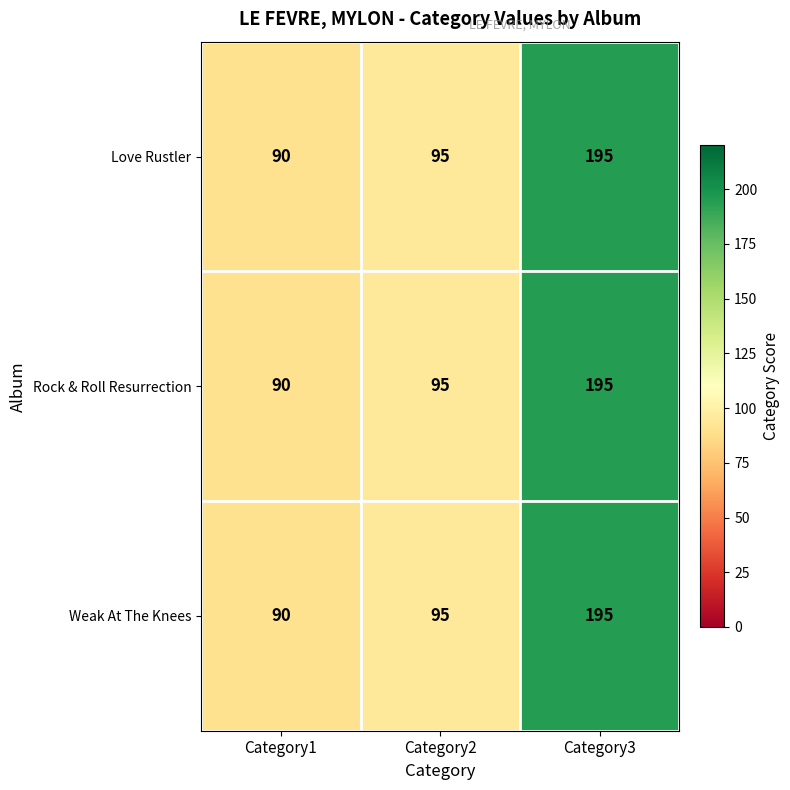

What is the approximate value of Weak At The Knees at Category2?

95